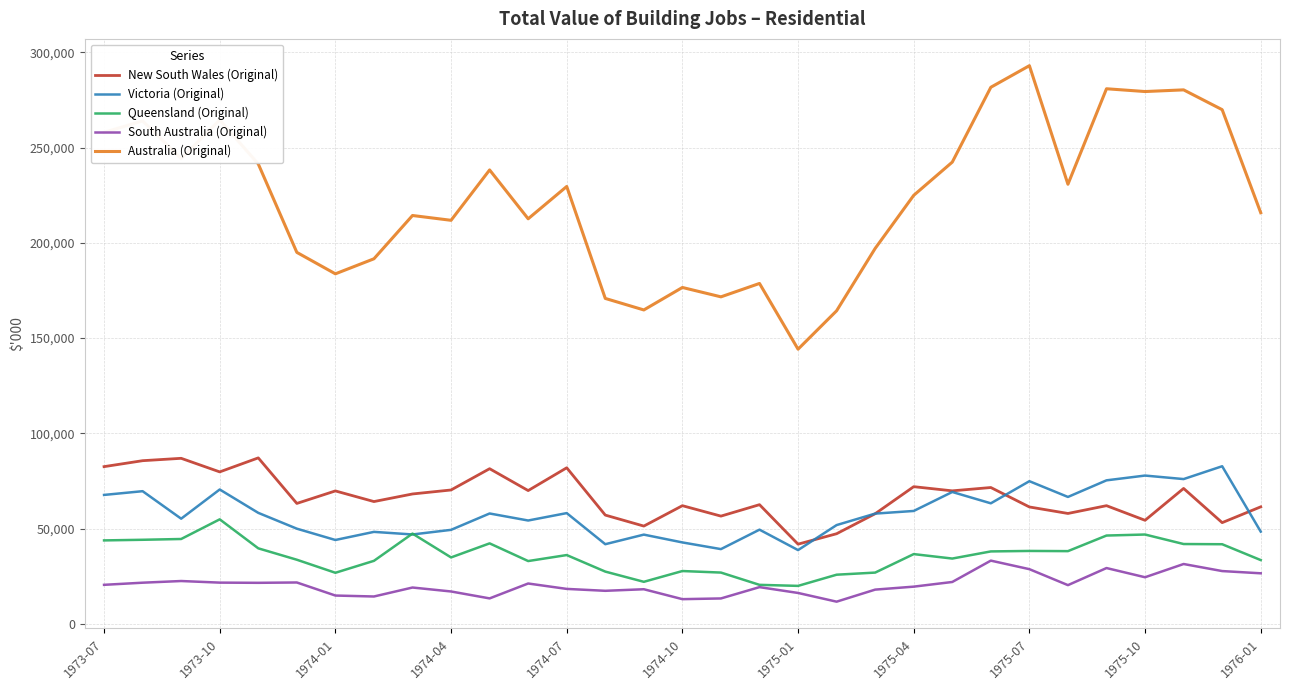

True or false: Queensland (Original) and Australia (Original) intersect in this chart.

False